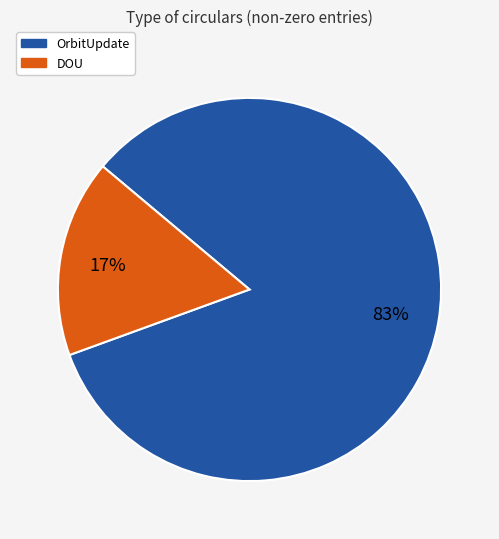

To the nearest percent, what is the average slice percentage?

50%